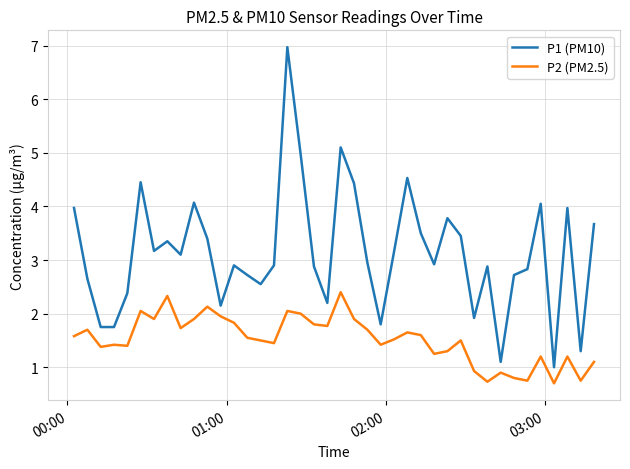

True or false: P2 (PM2.5) and P1 (PM10) intersect in this chart.

False